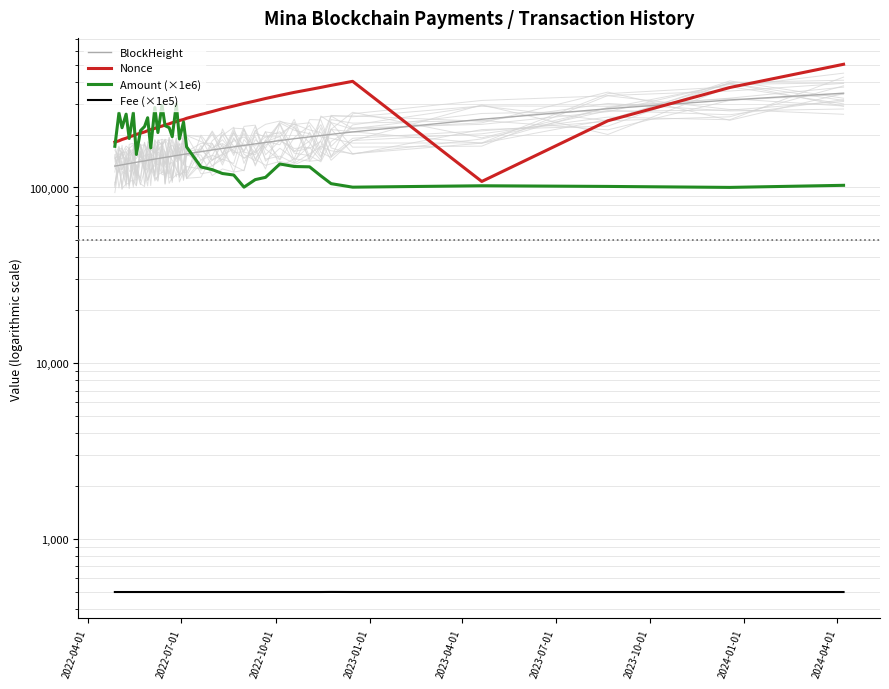

What are all the series names shown in the legend?

BlockHeight, Nonce, Amount (×1e6), Fee (×1e5)